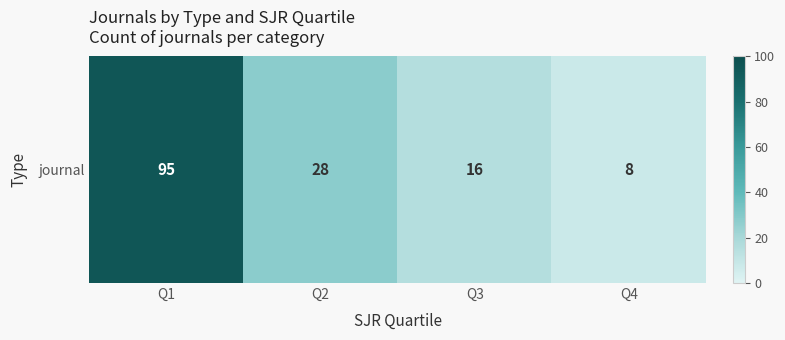

Rank the categories by value from lowest to highest.

Q4, Q3, Q2, Q1